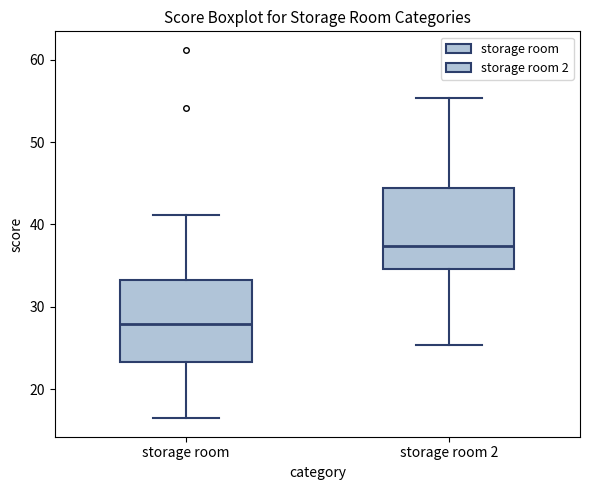

Where is the upper edge of the box for storage room on the y-axis? The values are not printed on the chart, so give them approximately, as read against the axis.

33